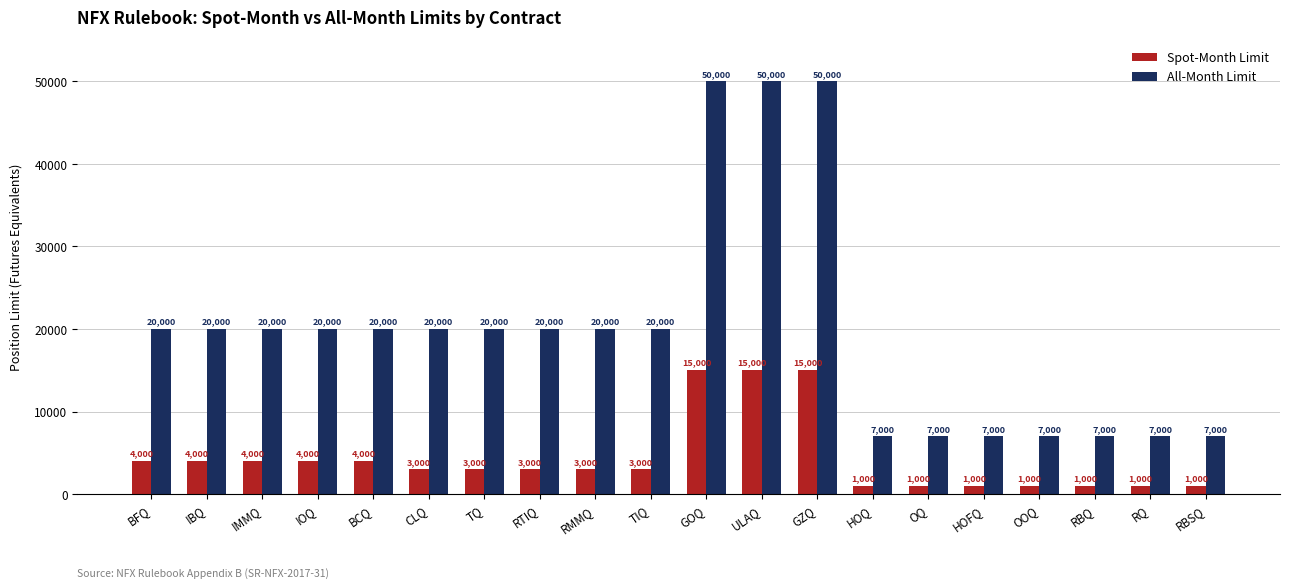

What is the sum of the Spot-Month Limit values at OQ and TIQ?

4000